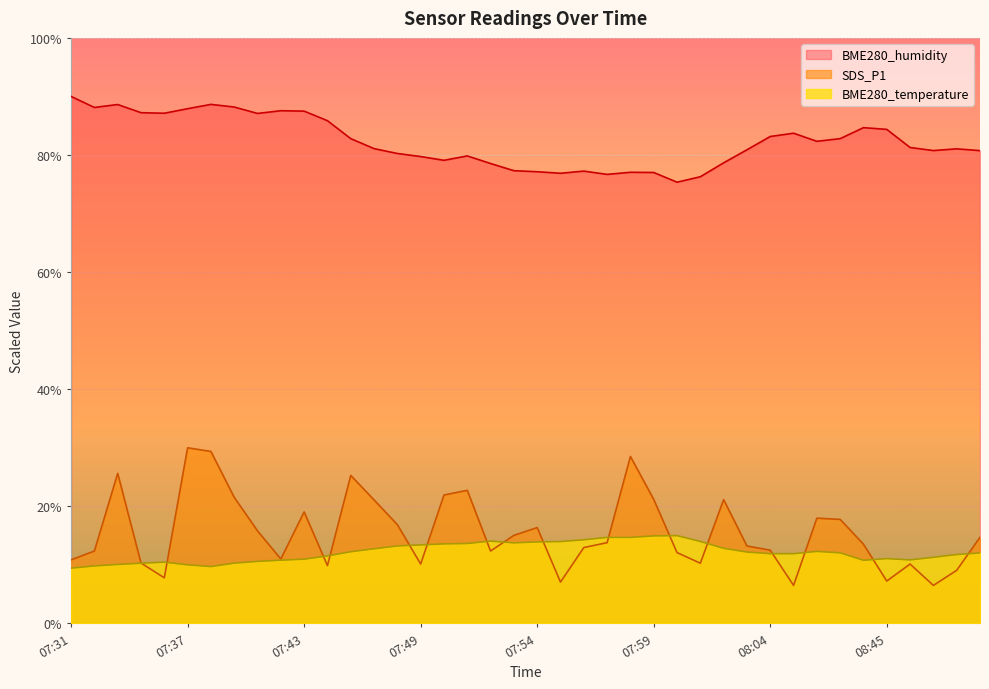

In BME280_humidity, how many points are lower than both neighbors (excluding endpoints)?

9